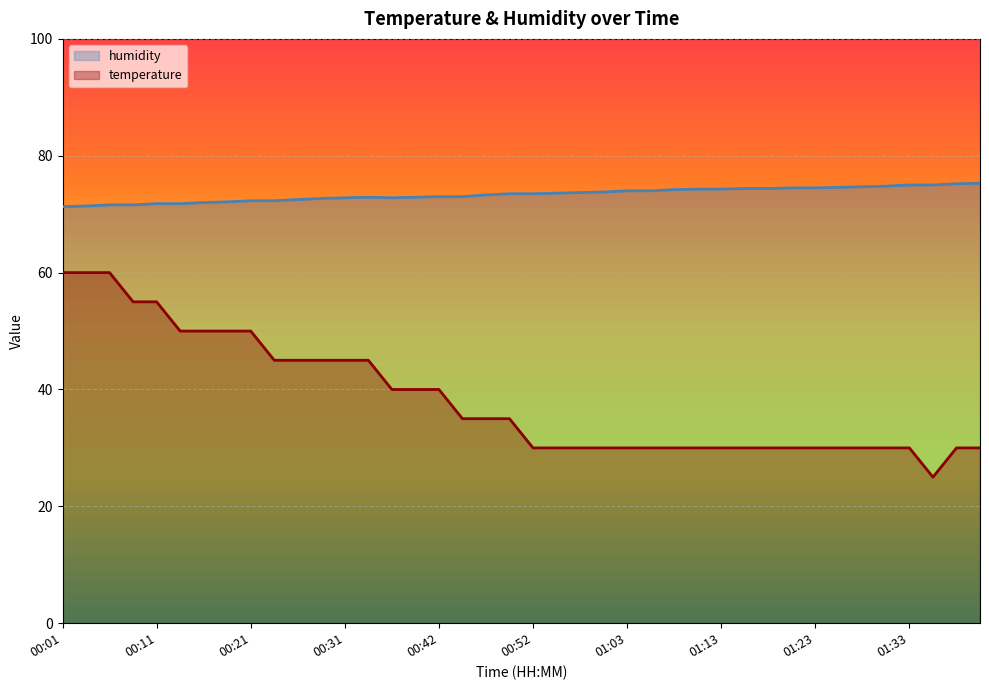

At which label does temperature first exceed 34?

00:01